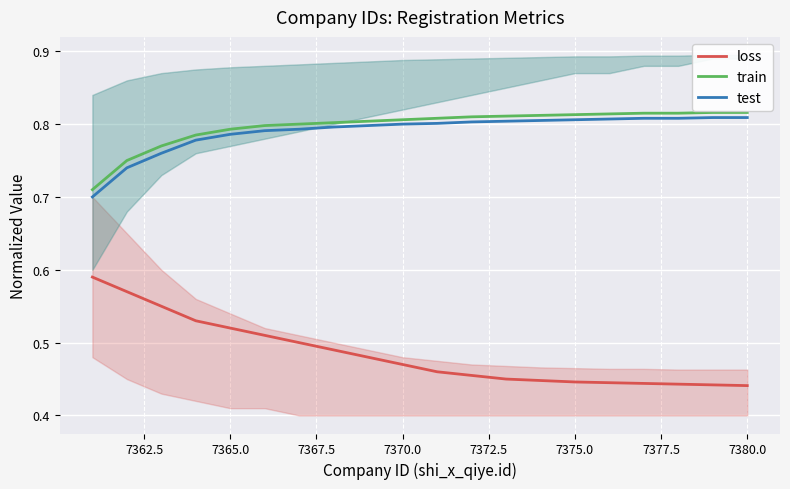

What is the average value of the train series?

0.8